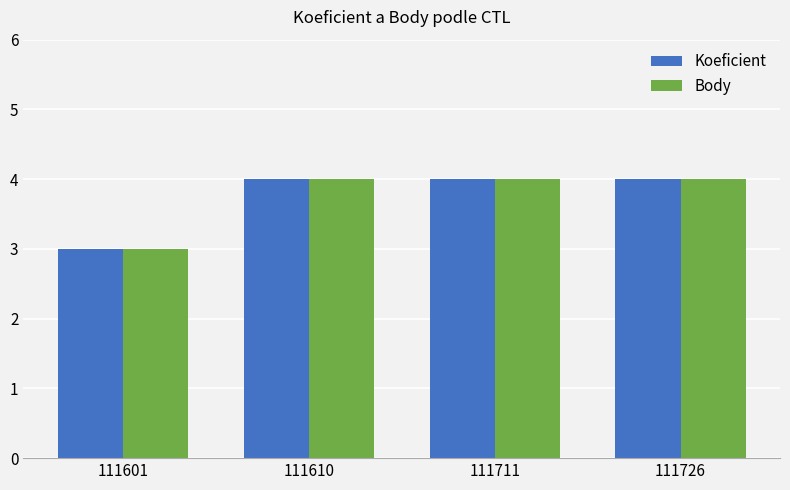

What is the difference between the Body values at 111601 and 111726?

1